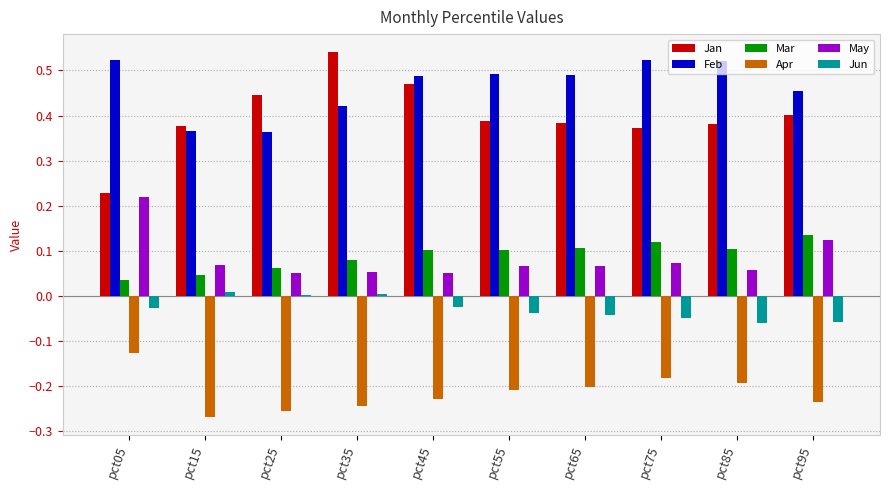

Is the value of Apr at pct65 greater than the value of Mar at pct75?

No